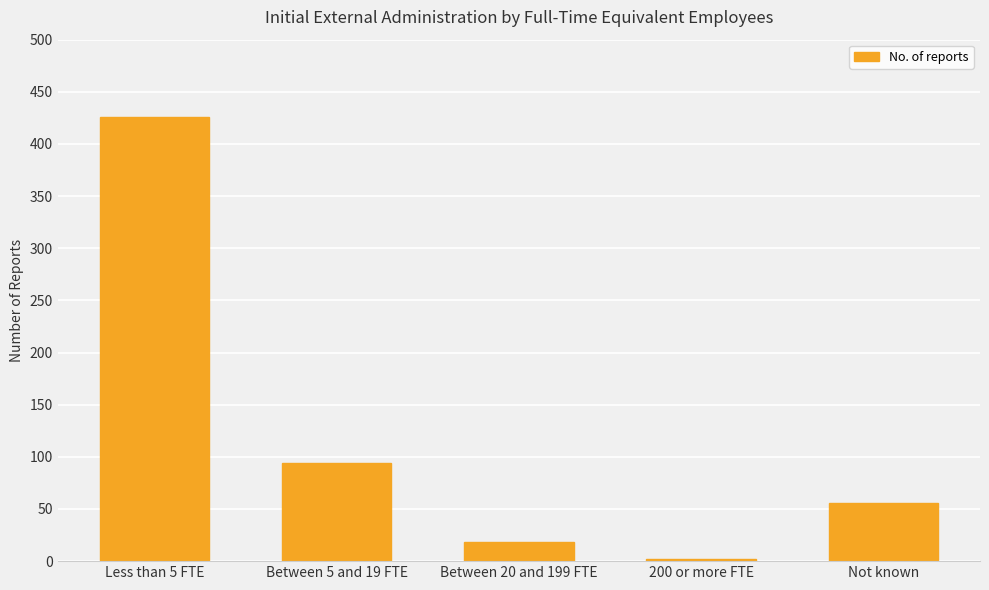

How many bars are there in total?

5